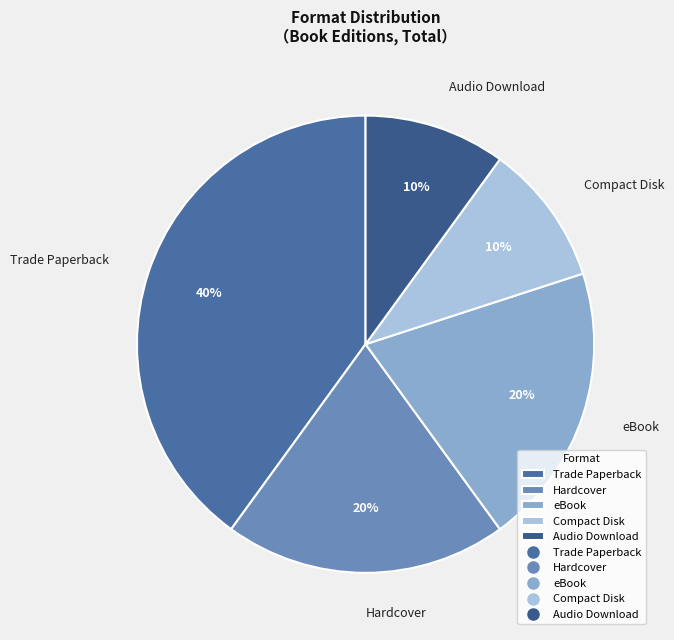

To the nearest percent, what portion does Audio Download represent?

10%